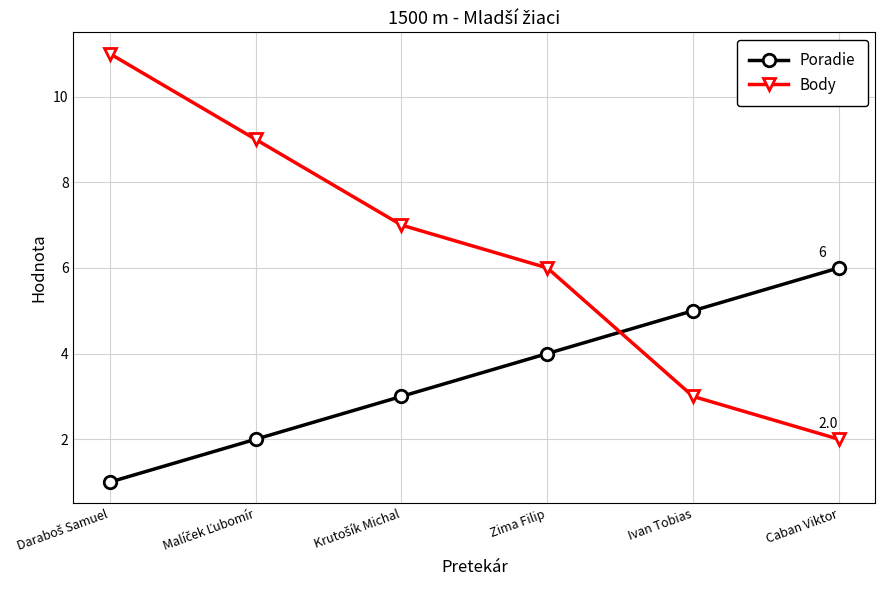

What is the average value of the Body series?

6